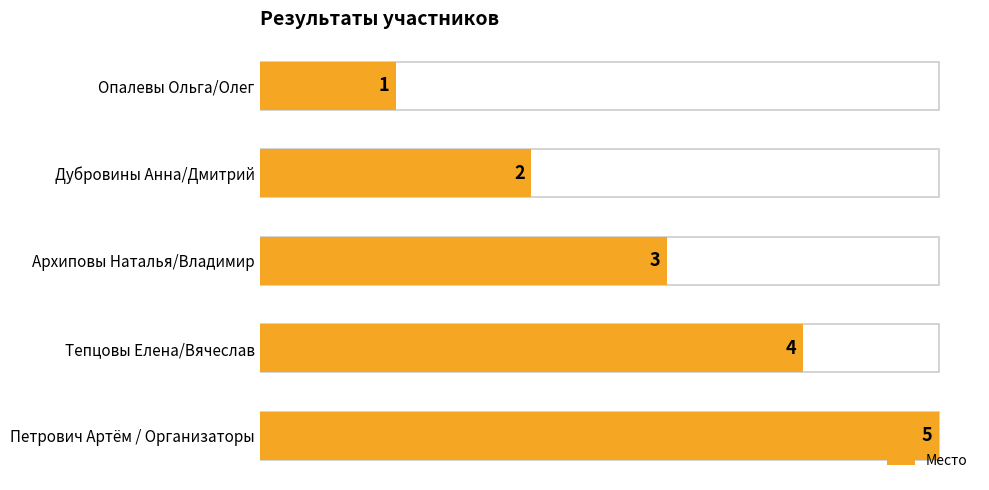

True or false: the data shows 1 at Архиповы Наталья/Владимир.

False